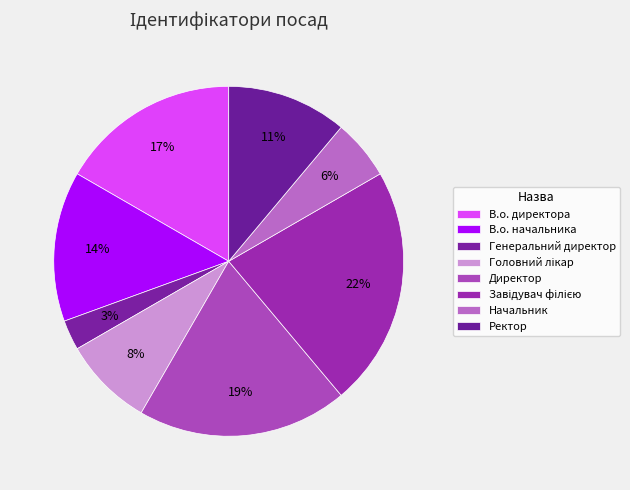

To the nearest percent, what is the difference between the largest and smallest slice percentages?

19%